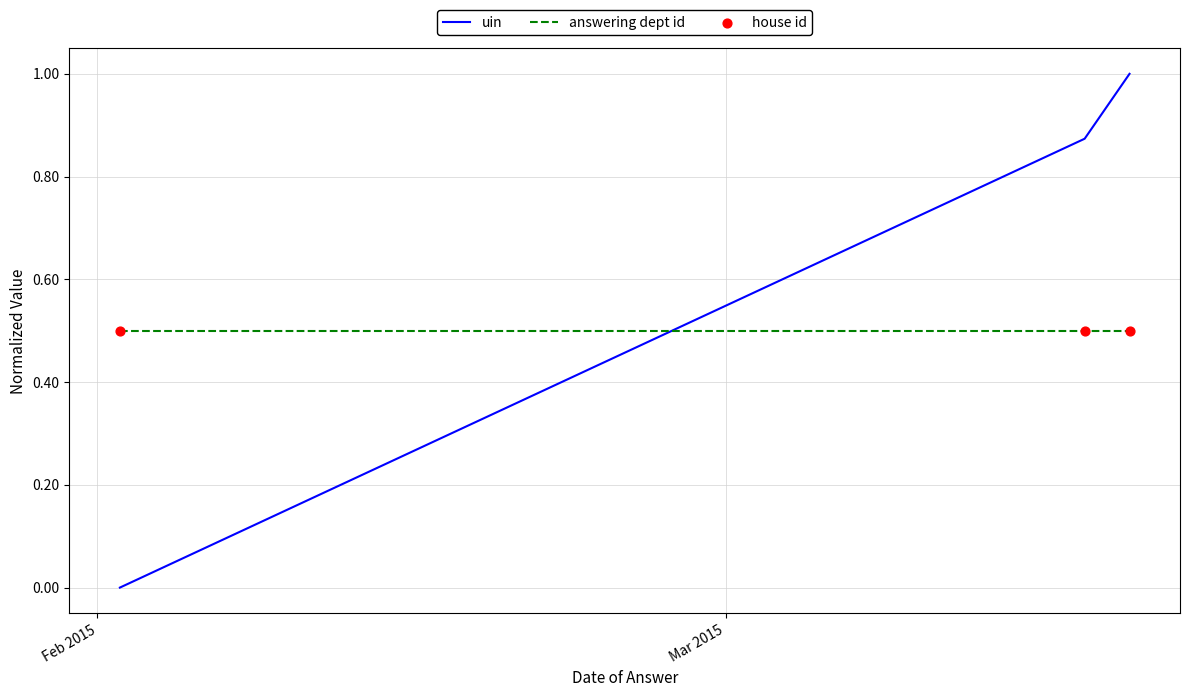

What is the average value of the uin series?

0.6